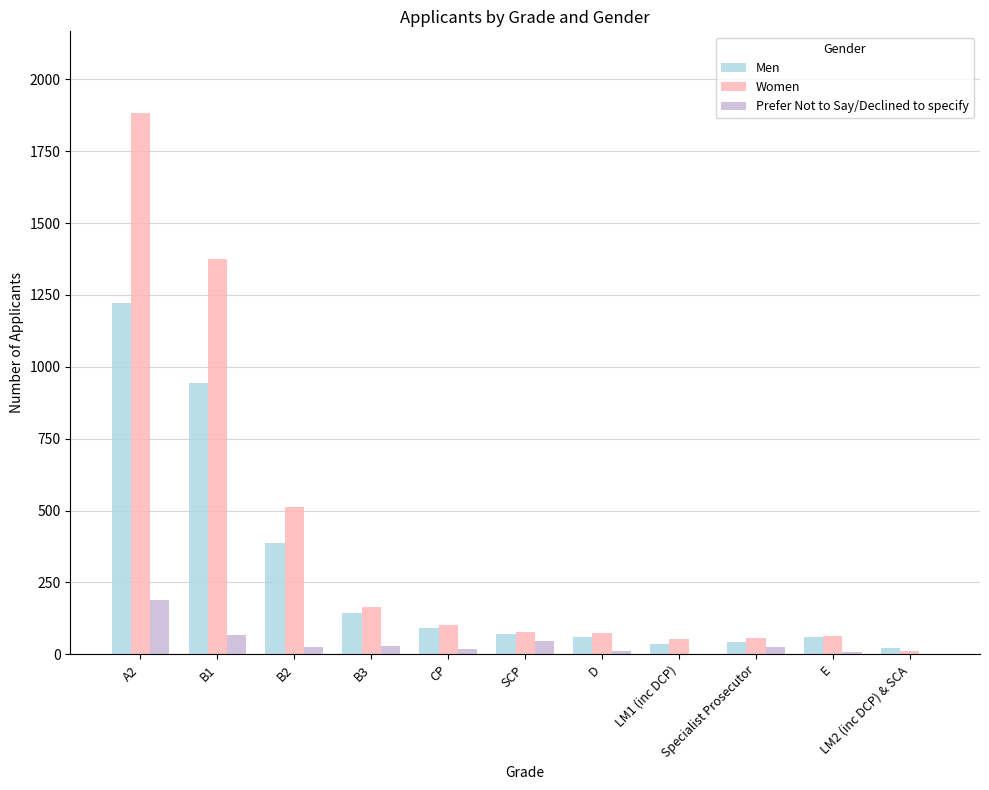

What is the total value across all series at LM2 (inc DCP) & SCA?

34